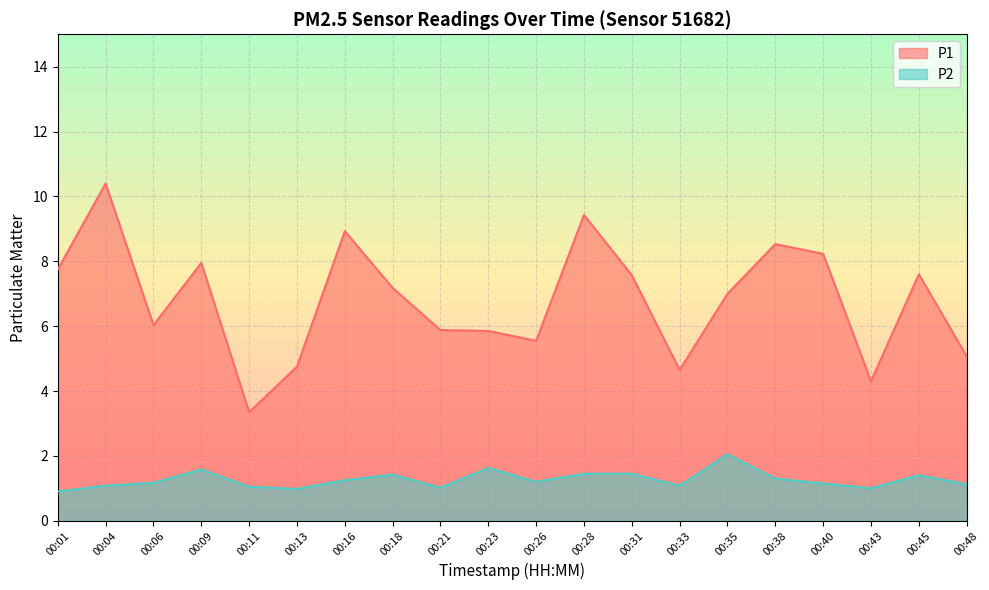

True or false: P1 has more than 2 interior local peaks.

True